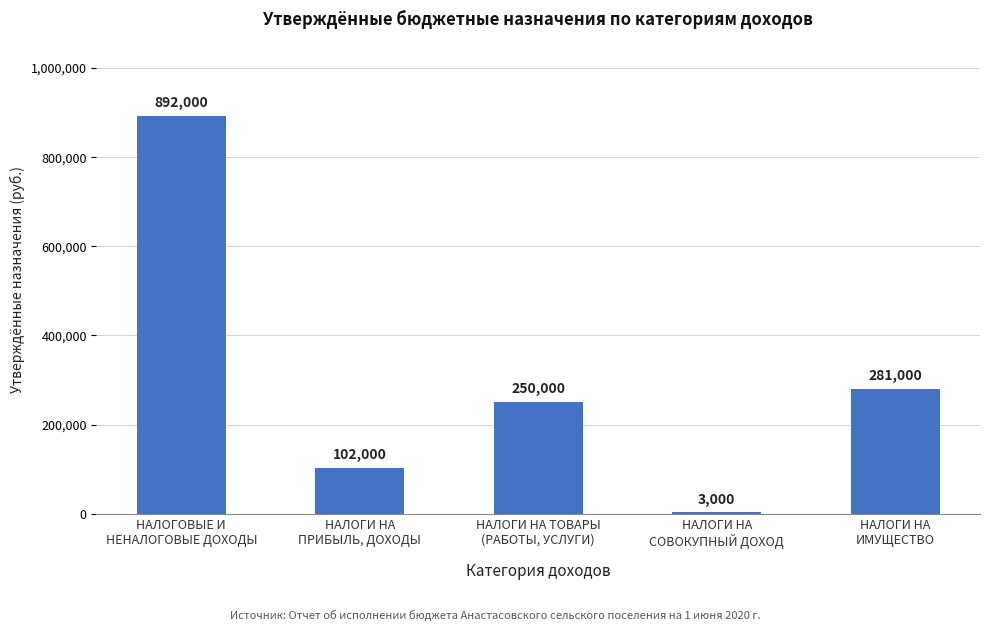

What is the sum of all values?

1528000